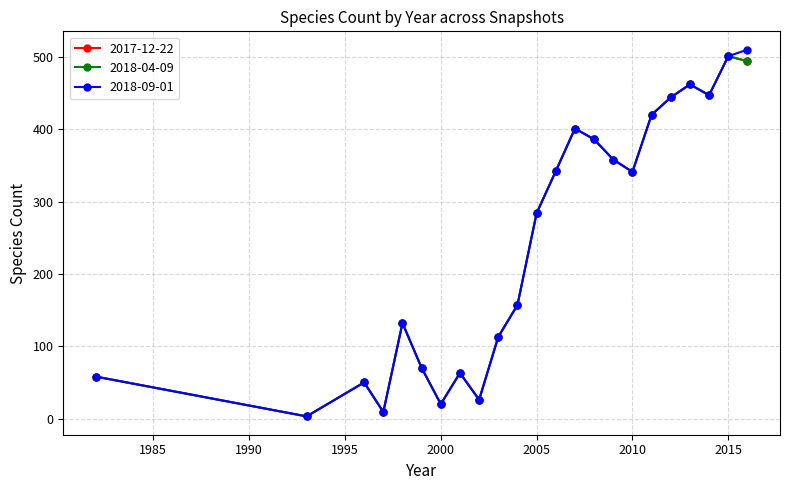

Does the chart have visible grid lines?

Yes